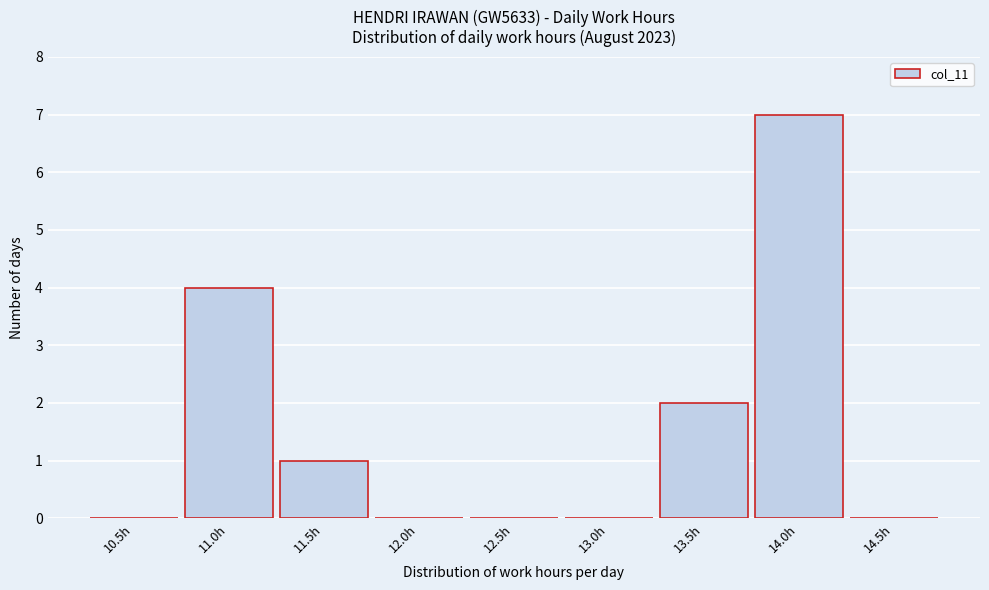

Reading left to right, list all the values displayed in this chart.

10.5h=0	11.0h=4	11.5h=1	12.0h=0	12.5h=0	13.0h=0	13.5h=2	14.0h=7	14.5h=0